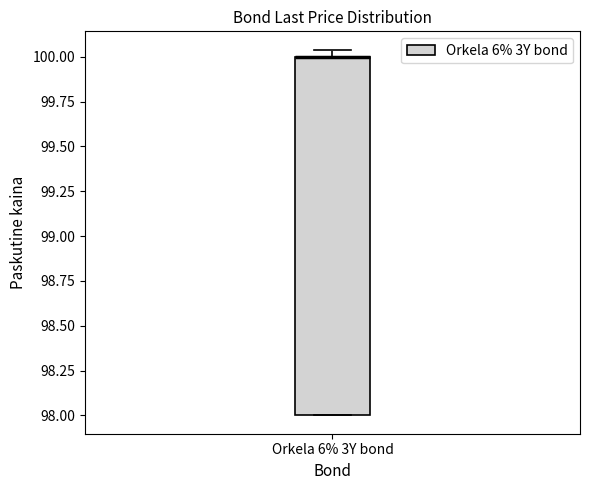

Where is the lower edge of the box for Orkela 6% 3Y bond on the y-axis? The values are not printed on the chart, so give them approximately, as read against the axis.

98.00